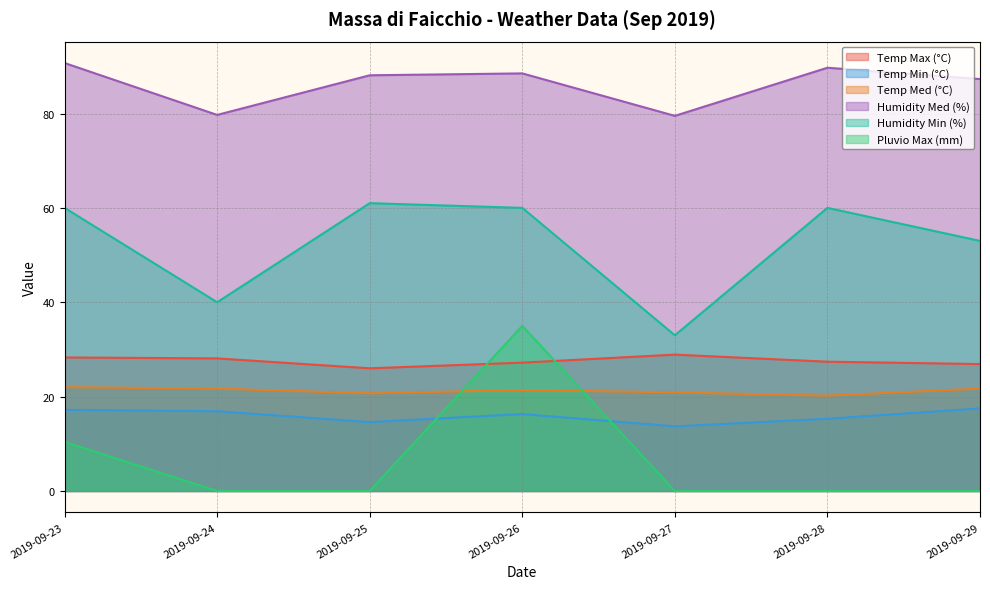

What is the spread (max minus min) of values at 2019-09-25?

88.1